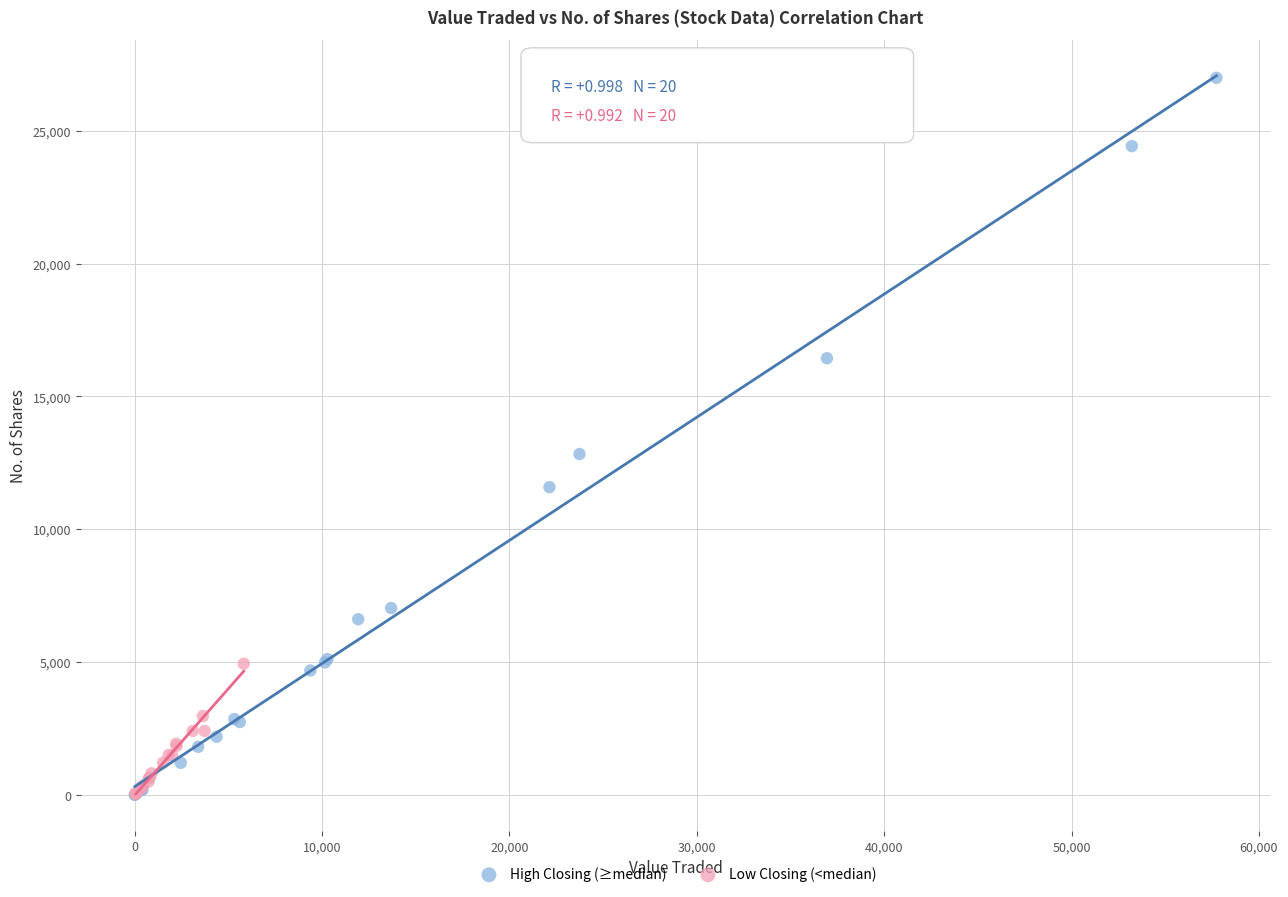

What are all the series names shown in the legend?

High Closing (≥median), Low Closing (<median)